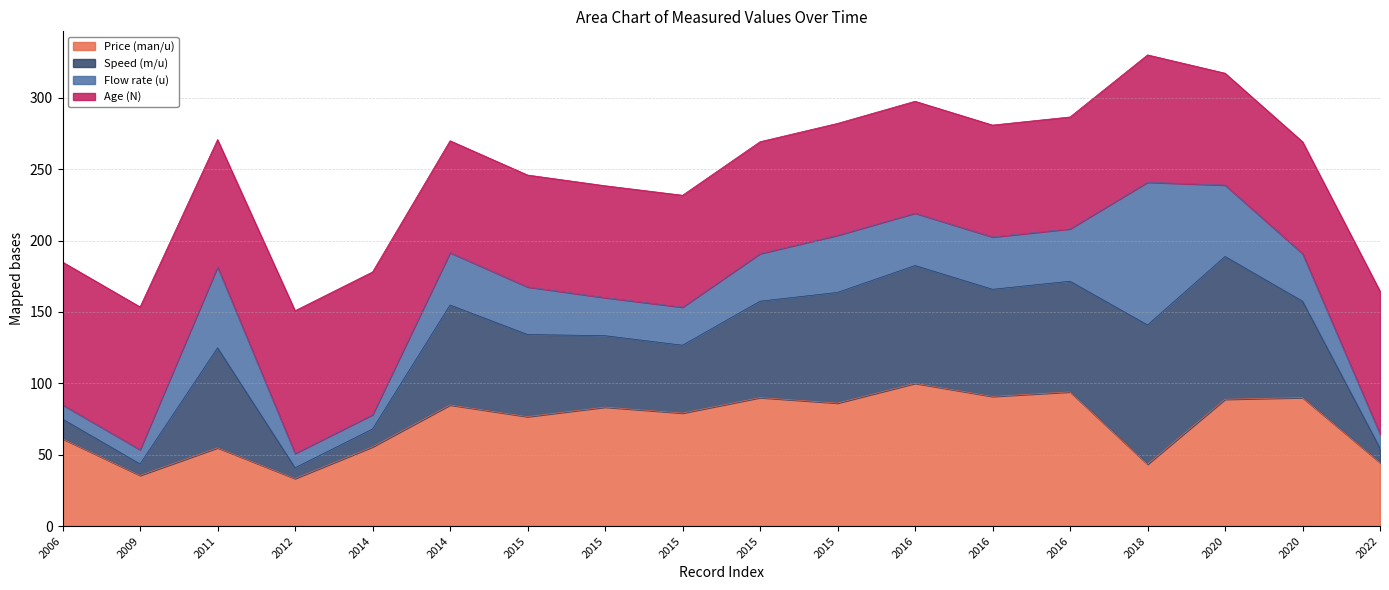

What is the sum of all Price (man/u) values?

1292.0